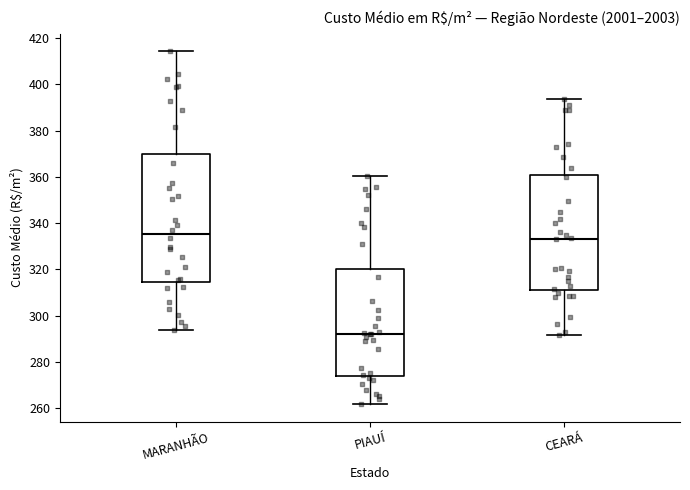

Comparing the boxes themselves (not the whiskers), which one is the tallest?

MARANHÃO